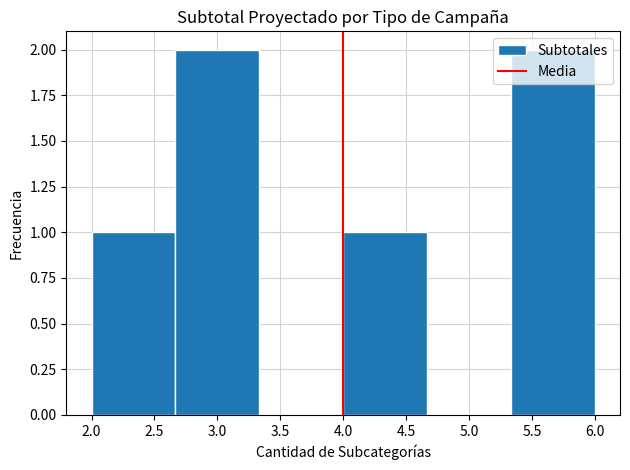

Reading left to right, transcribe this chart: for each bar, give the range it covers on the x-axis and its height. Neither the bar edges nor the heights are printed on the chart, so give them approximately, as read against the axes.

2.00 to 2.65: 1
2.65 to 3.35: 2
3.35 to 4.00: 0
4.00 to 4.65: 1
4.65 to 5.35: 0
5.35 to 6.00: 2